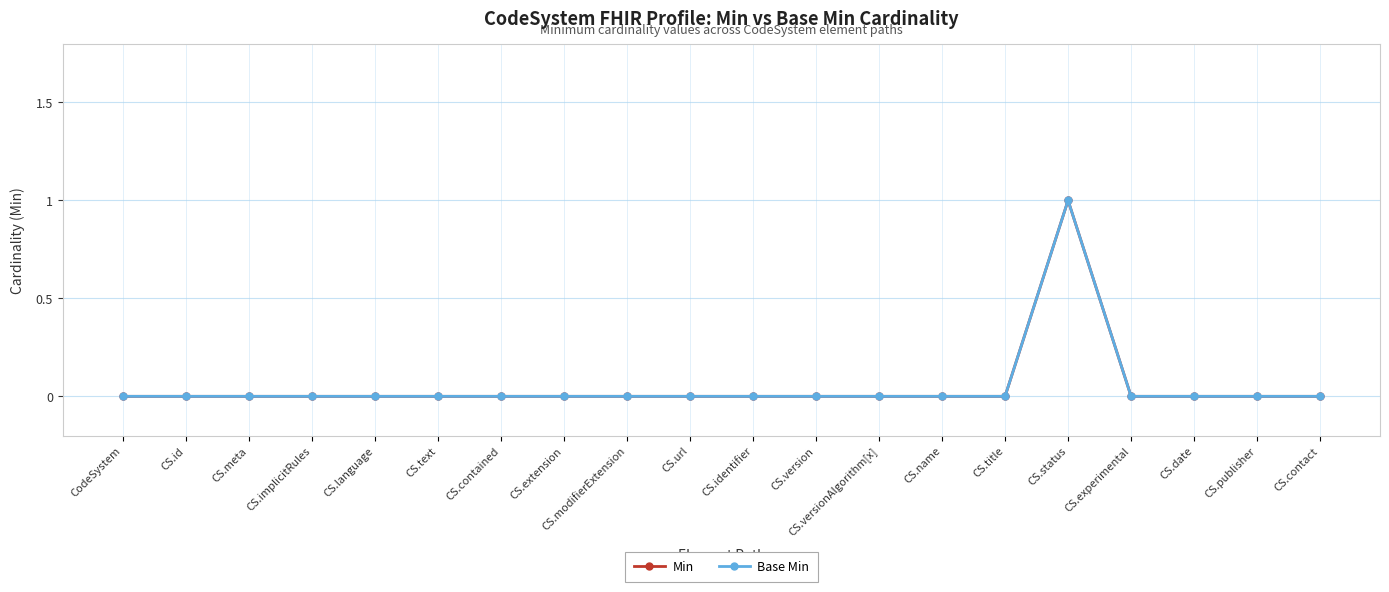

Where is the first local maximum for Min?

CS.status